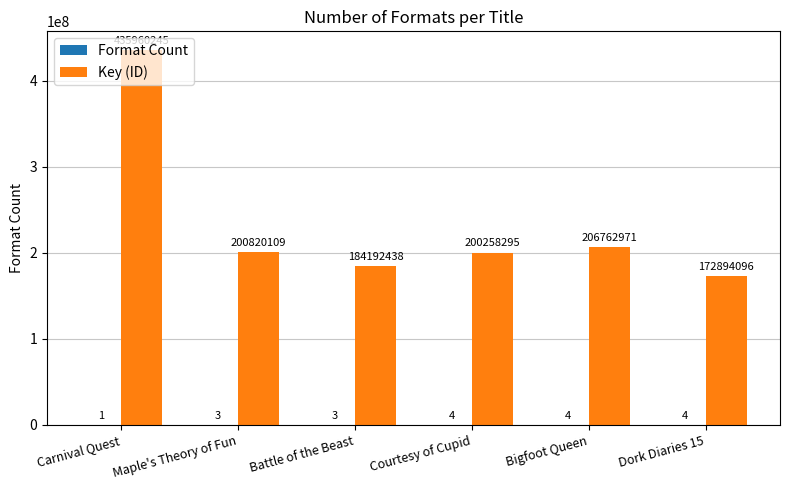

Between Carnival Quest and Battle of the Beast, which series saw the biggest shift?

Key (ID)